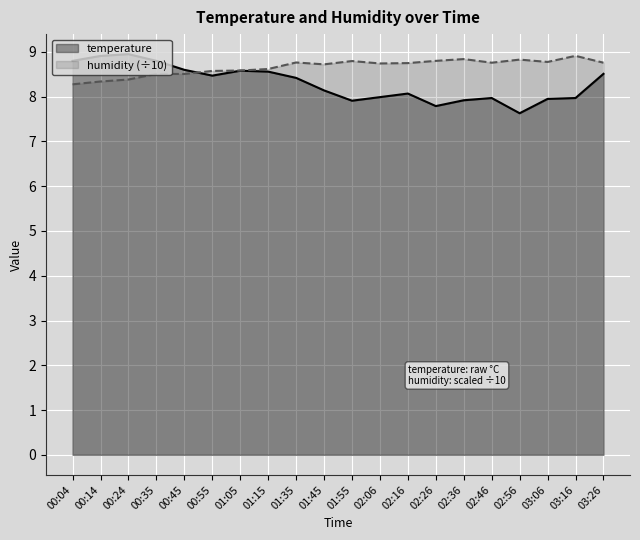

What is the greatest value displayed?

8.9